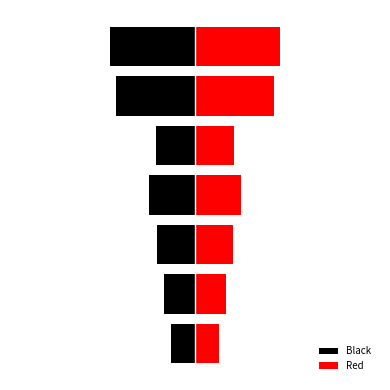

The Black series shows -0.3 at 4. True or false?

True